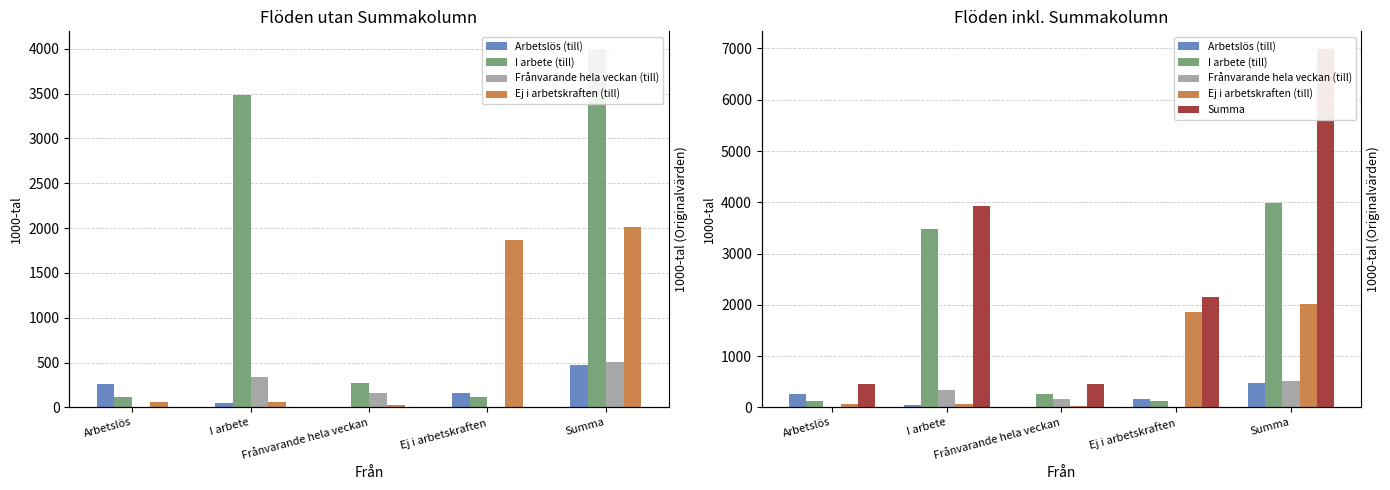

What position from the left is Ej i arbetskraften?

4